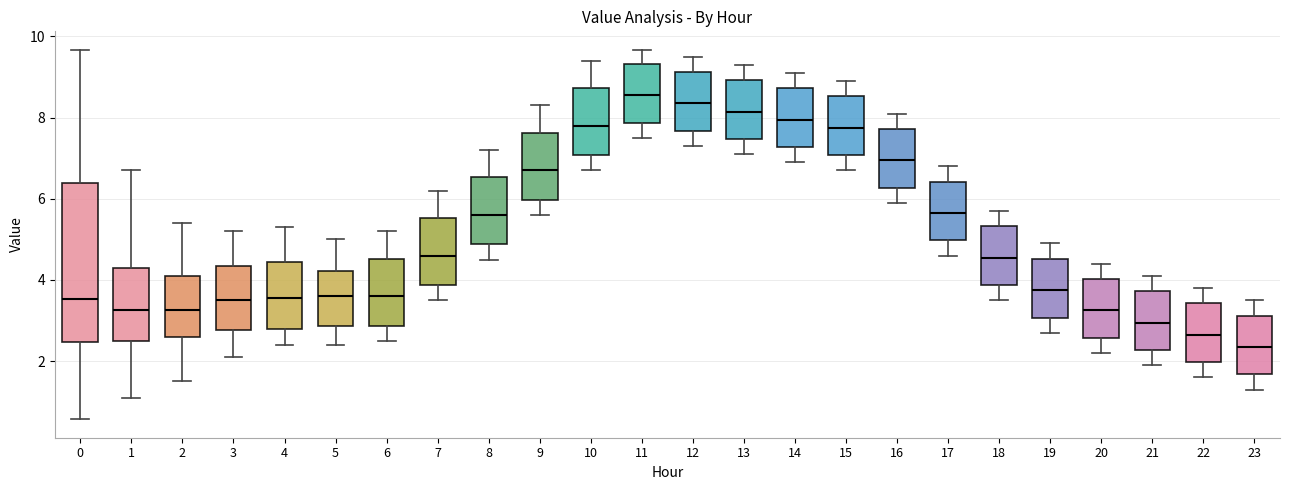

Reading left to right, read every box against the y-axis: the position of its median line, the range the box covers, and the ends of its whiskers. The values are not printed on the chart, so give them approximately, as read against the axis.

0: median 3.6, box 2.4 to 6.4, whiskers 0.6 to 9.6
1: median 3.2, box 2.4 to 4.4, whiskers 1.2 to 6.8
2: median 3.2, box 2.6 to 4.2, whiskers 1.6 to 5.4
3: median 3.6, box 2.8 to 4.4, whiskers 2.2 to 5.2
4: median 3.6, box 2.8 to 4.4, whiskers 2.4 to 5.4
5: median 3.6, box 2.8 to 4.2, whiskers 2.4 to 5.0
6: median 3.6, box 2.8 to 4.6, whiskers 2.6 to 5.2
7: median 4.6, box 3.8 to 5.6, whiskers 3.6 to 6.2
8: median 5.6, box 4.8 to 6.6, whiskers 4.6 to 7.2
9: median 6.8, box 6.0 to 7.6, whiskers 5.6 to 8.4
10: median 7.8, box 7.0 to 8.8, whiskers 6.8 to 9.4
11: median 8.6, box 7.8 to 9.4, whiskers 7.6 to 9.6
12: median 8.4, box 7.6 to 9.2, whiskers 7.4 to 9.6
13: median 8.2, box 7.4 to 9.0, whiskers 7.2 to 9.4
14: median 8.0, box 7.2 to 8.8, whiskers 7.0 to 9.2
15: median 7.8, box 7.0 to 8.6, whiskers 6.8 to 9.0
16: median 7.0, box 6.2 to 7.8, whiskers 6.0 to 8.2
17: median 5.6, box 5.0 to 6.4, whiskers 4.6 to 6.8
18: median 4.6, box 3.8 to 5.4, whiskers 3.6 to 5.8
19: median 3.8, box 3.0 to 4.6, whiskers 2.8 to 5.0
20: median 3.2, box 2.6 to 4.0, whiskers 2.2 to 4.4
21: median 3.0, box 2.2 to 3.8, whiskers 2.0 to 4.2
22: median 2.6, box 2.0 to 3.4, whiskers 1.6 to 3.8
23: median 2.4, box 1.6 to 3.2, whiskers 1.4 to 3.6